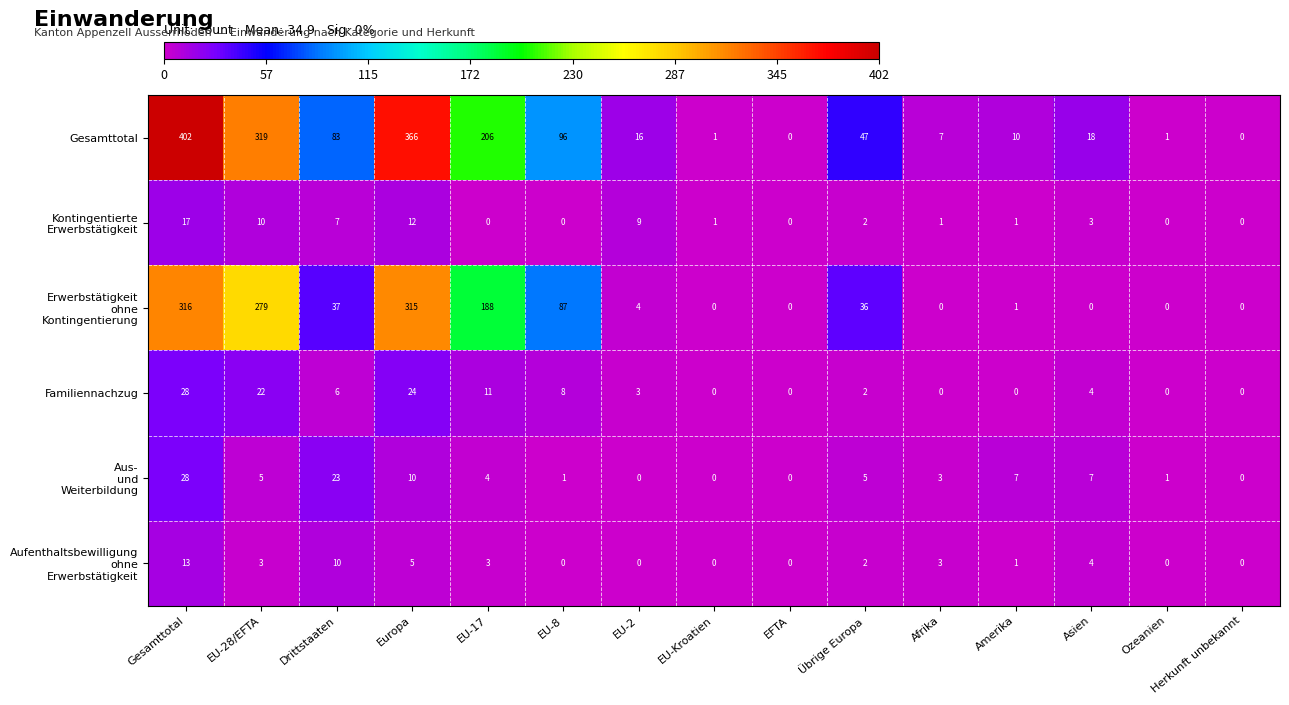

What is the difference between the maximum and minimum values in the Familiennachzug series?

28